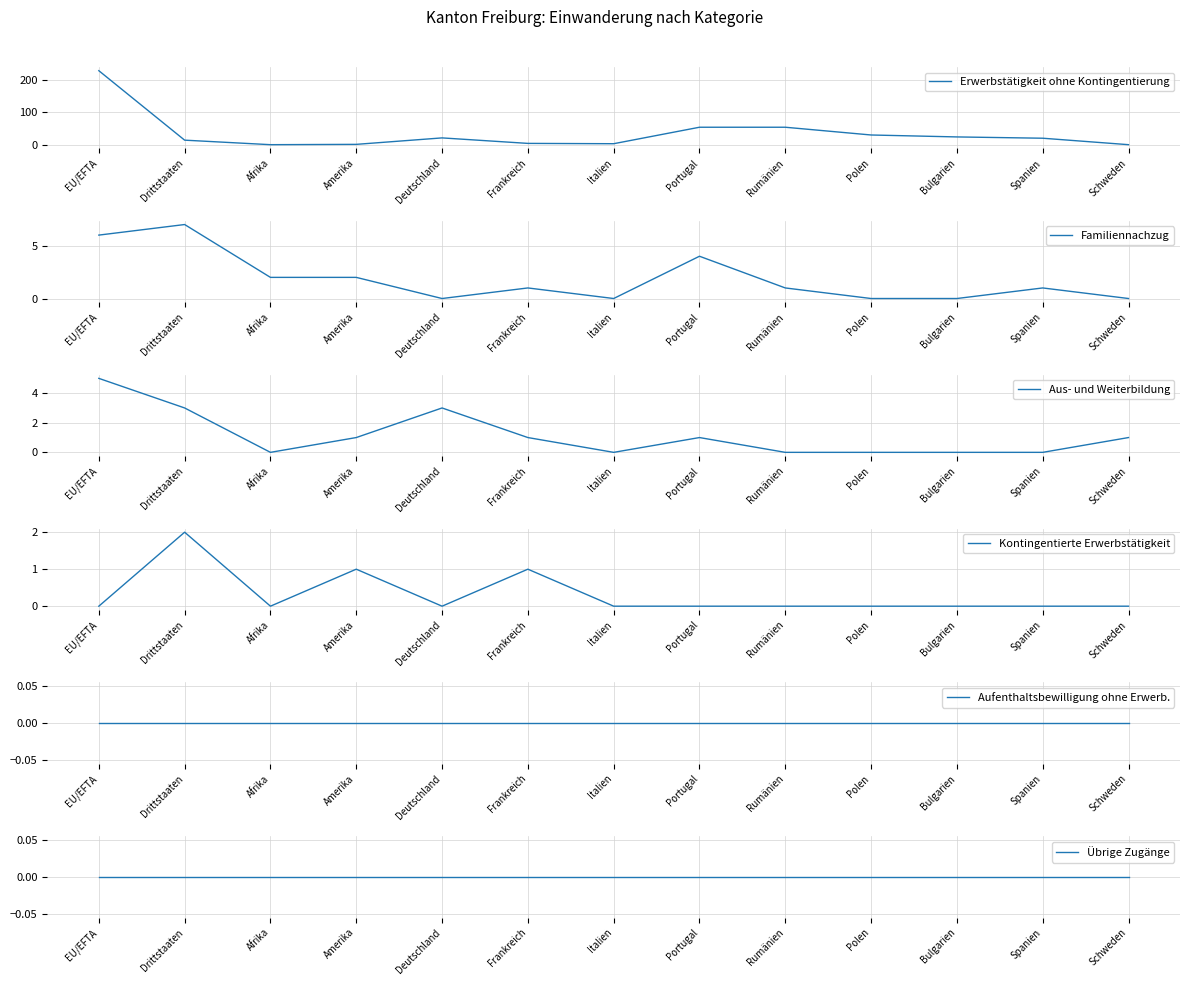

True or false: Übrige Zugänge and Erwerbstätigkeit ohne Kontingentierung intersect in this chart.

False